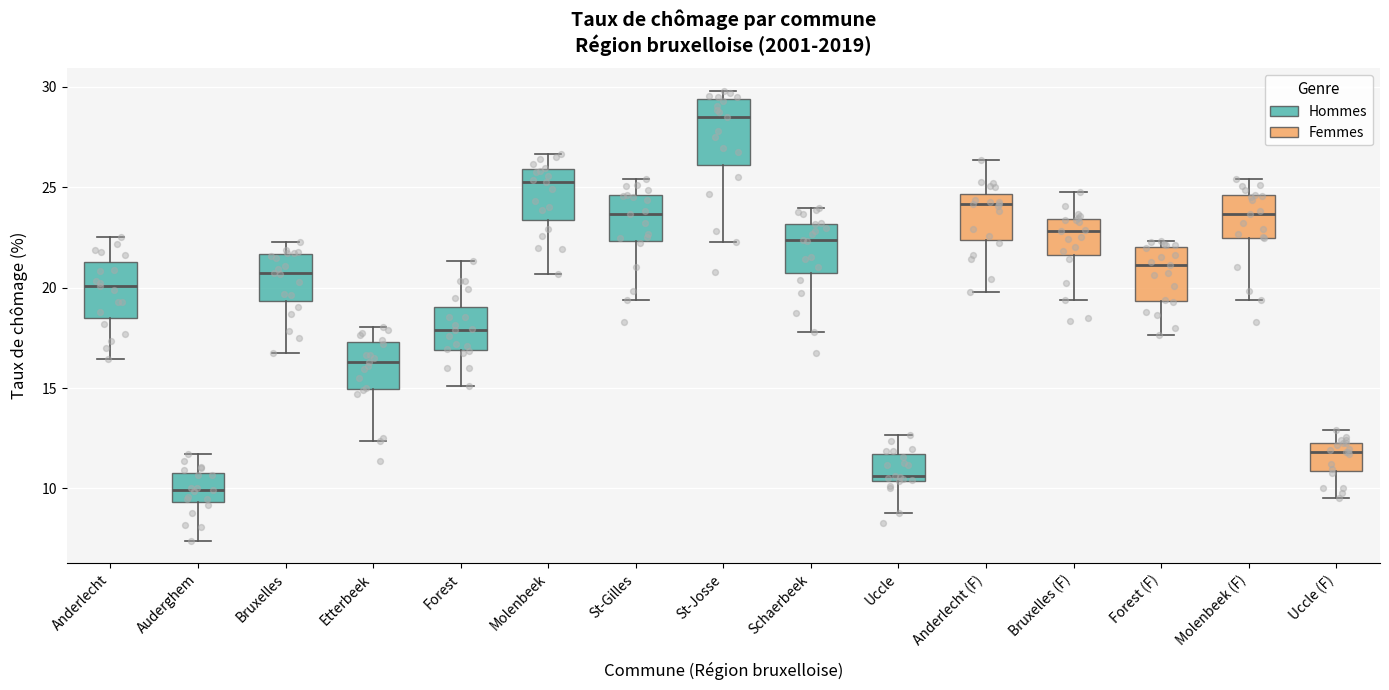

Reading left to right, transcribe this box plot: for each box, give where its median line is, the range the box spans, and where its two whiskers end, as read against the y-axis. The values are not printed on the chart, so give them approximately, as read against the axis.

Anderlecht: median 20.0, box 18.5 to 21.5, whiskers 16.5 to 22.5
Auderghem: median 10.0, box 9.5 to 11.0, whiskers 7.5 to 11.5
Bruxelles: median 20.5, box 19.5 to 21.5, whiskers 16.5 to 22.5
Etterbeek: median 16.5, box 15.0 to 17.5, whiskers 12.5 to 18.0
Forest: median 18.0, box 17.0 to 19.0, whiskers 15.0 to 21.5
Molenbeek: median 25.0, box 23.5 to 26.0, whiskers 20.5 to 26.5
St-Gilles: median 23.5, box 22.5 to 24.5, whiskers 19.5 to 25.5
St-Josse: median 28.5, box 26.0 to 29.5, whiskers 22.5 to 30.0
Schaerbeek: median 22.5, box 20.5 to 23.0, whiskers 18.0 to 24.0
Uccle: median 10.5 (just above the box's lower edge), box 10.5 to 11.5, whiskers 9.0 to 12.5
Anderlecht (F): median 24.0, box 22.5 to 24.5, whiskers 20.0 to 26.5
Bruxelles (F): median 23.0, box 21.5 to 23.5, whiskers 19.5 to 24.5
Forest (F): median 21.0, box 19.5 to 22.0, whiskers 17.5 to 22.5
Molenbeek (F): median 23.5, box 22.5 to 24.5, whiskers 19.5 to 25.5
Uccle (F): median 12.0 (just below the box's upper edge), box 11.0 to 12.0, whiskers 9.5 to 13.0